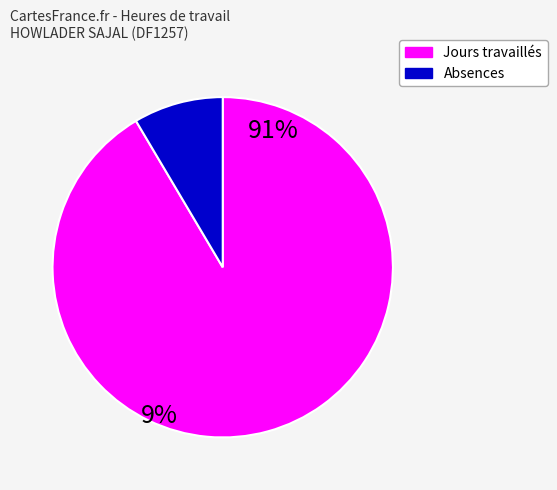

Which category has the biggest portion of the pie?

Jours travaillés